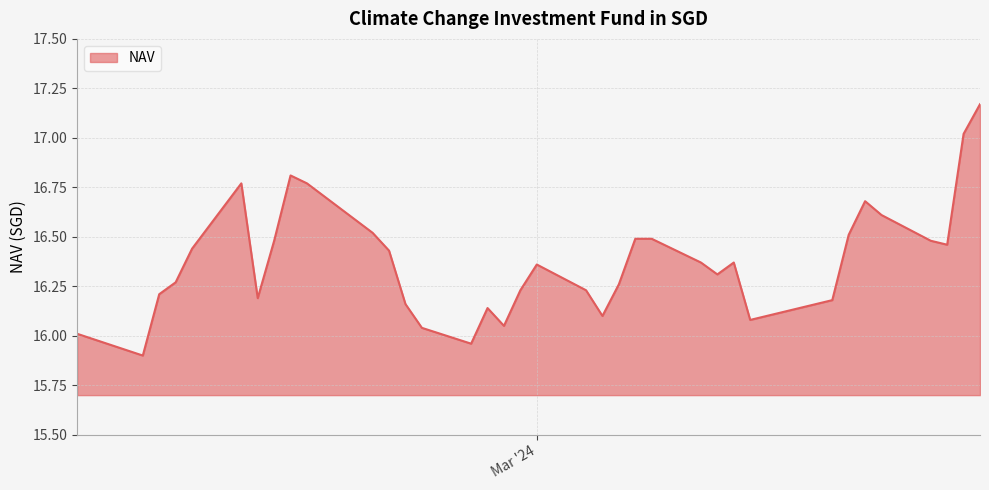

What is the smallest value displayed?

15.9